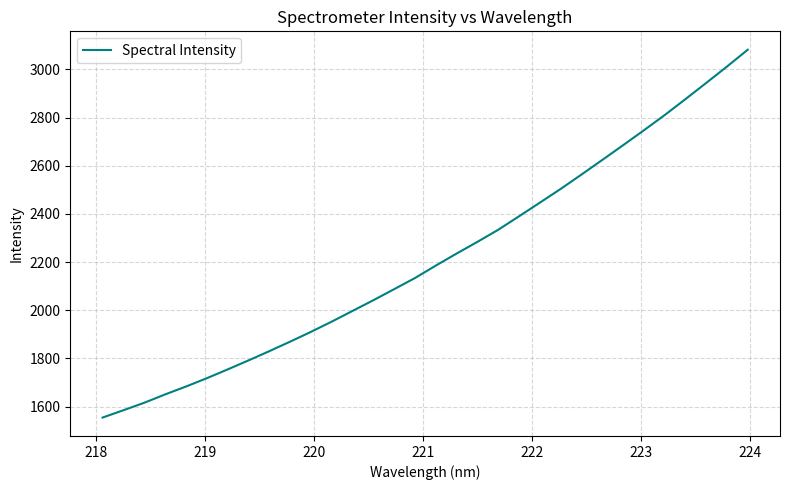

How many values exceed 2185?

16